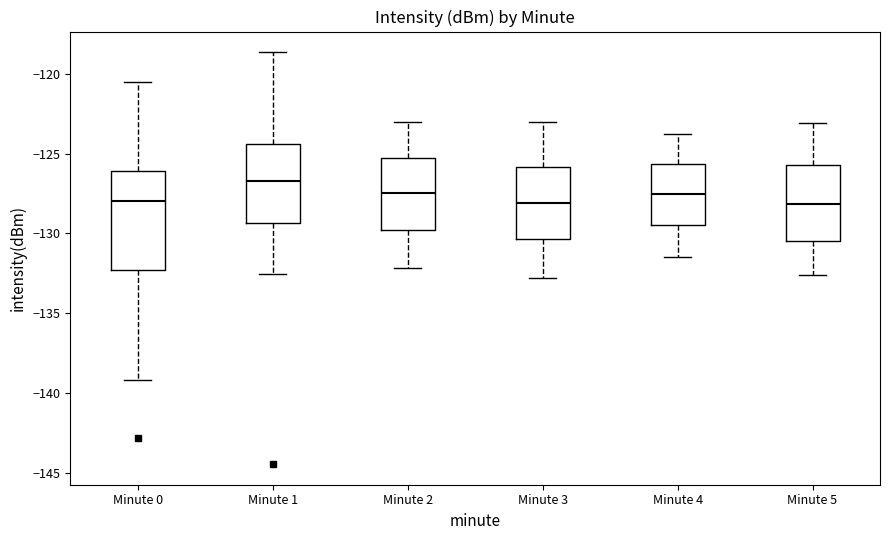

Reading left to right, read every box against the y-axis: the position of its median line, the range the box covers, and the ends of its whiskers. The values are not printed on the chart, so give them approximately, as read against the axis.

Minute 0: median -128.0, box -132.5 to -126.0, whiskers -139.0 to -120.5
Minute 1: median -126.5, box -129.5 to -124.5, whiskers -132.5 to -118.5
Minute 2: median -127.5, box -130.0 to -125.0, whiskers -132.0 to -123.0
Minute 3: median -128.0, box -130.5 to -126.0, whiskers -133.0 to -123.0
Minute 4: median -127.5, box -129.5 to -125.5, whiskers -131.5 to -124.0
Minute 5: median -128.0, box -130.5 to -125.5, whiskers -132.5 to -123.0